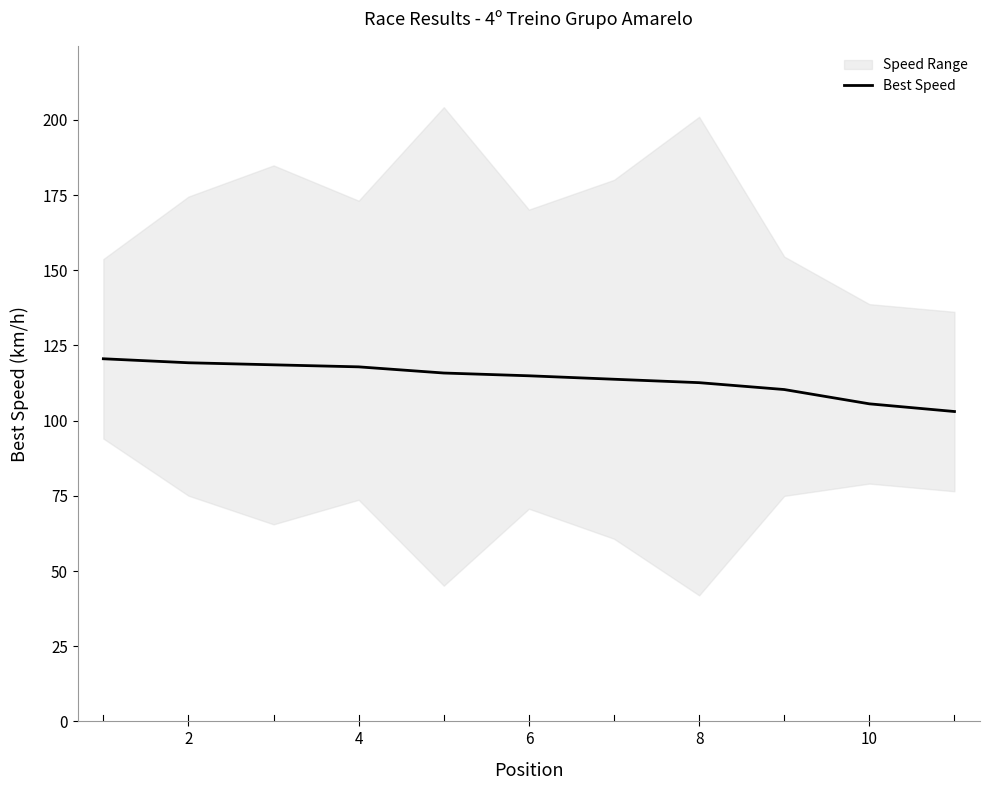

What is the minimum value for Best Speed?

103.0